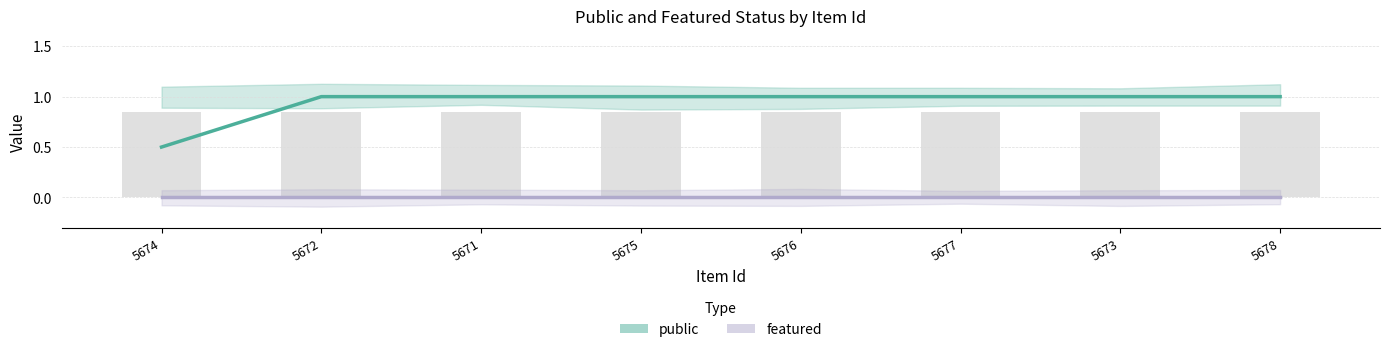

What position from the left is 5676?

5